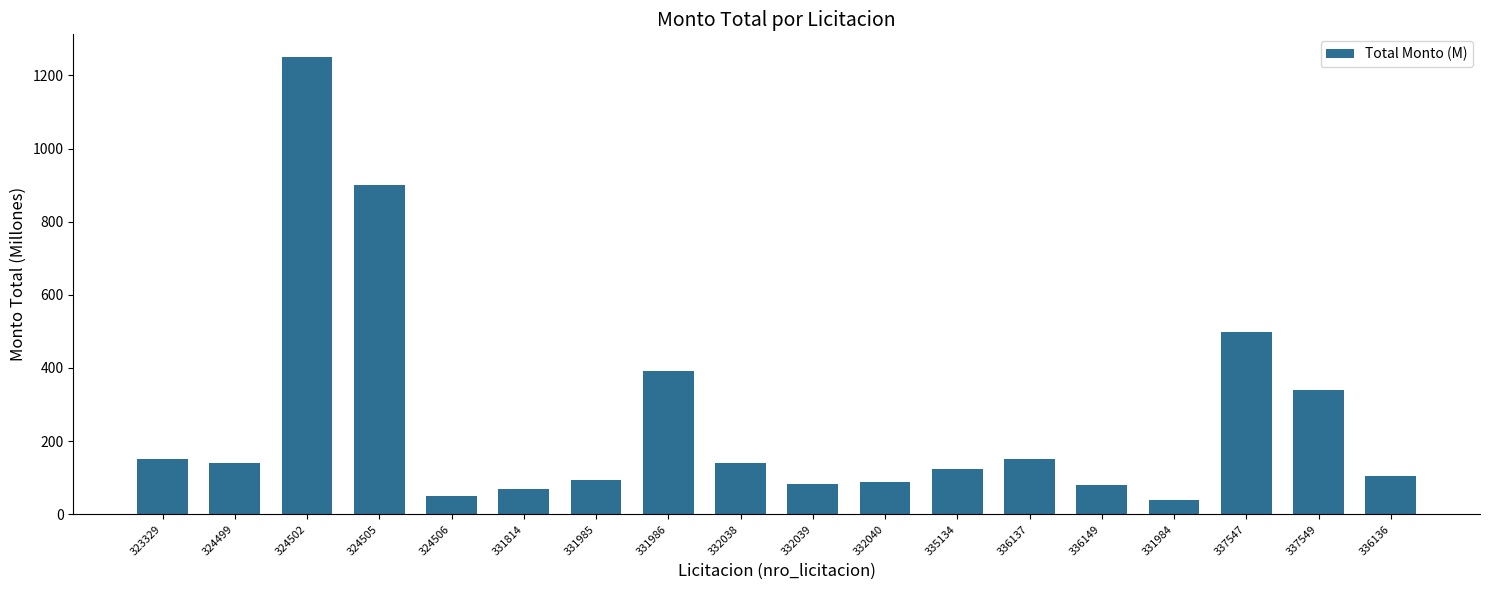

What is the maximum value shown in the chart?

1250.0